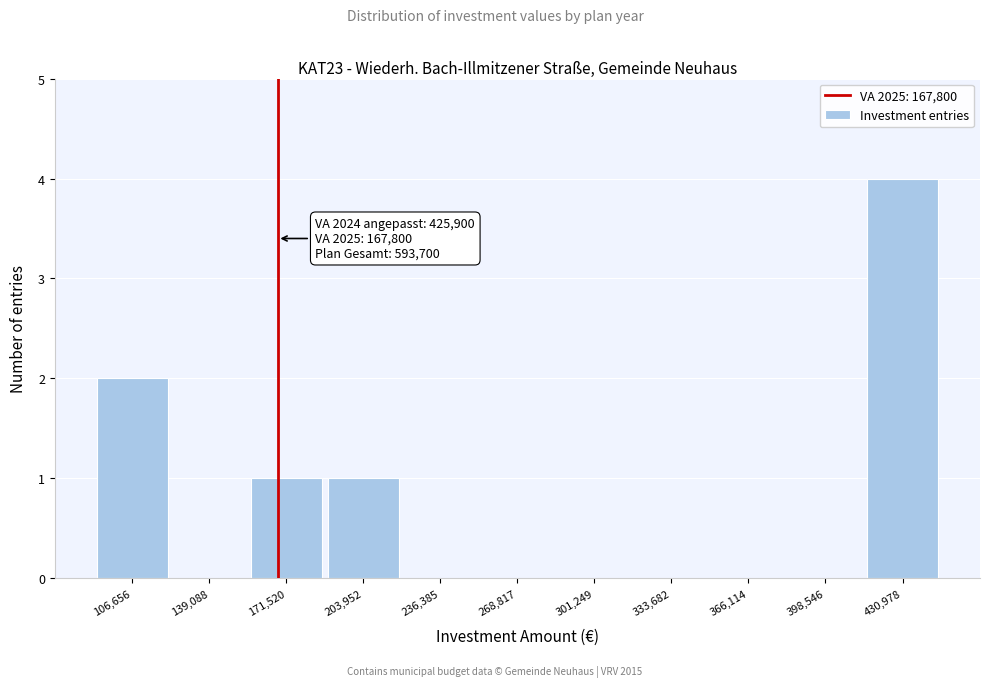

Over which range of the x-axis is the bar tallest?

415000 to 445000